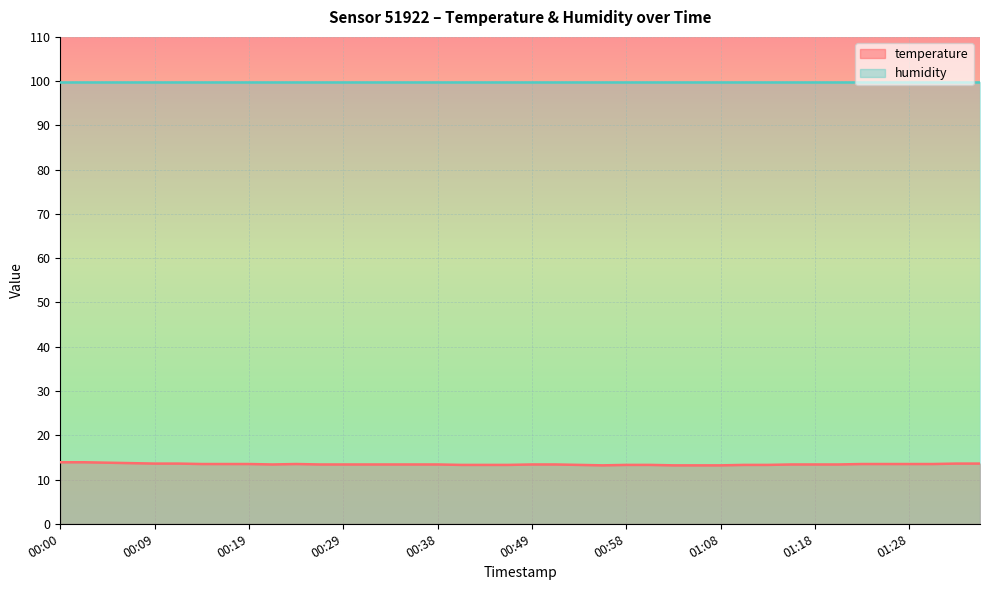

How many categories are shown in the chart?

40